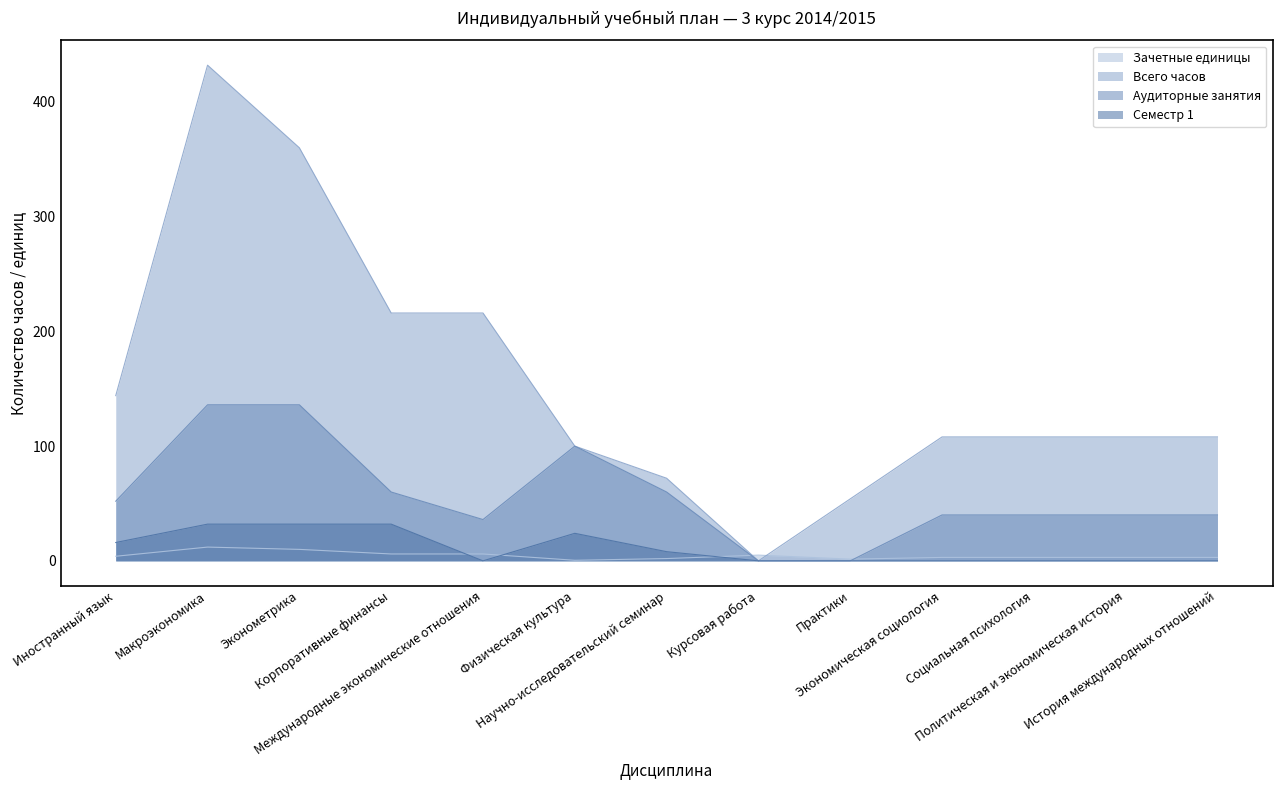

True or false: Аудиторные занятия has a value of 8.4 at Международные экономические отношения.

False